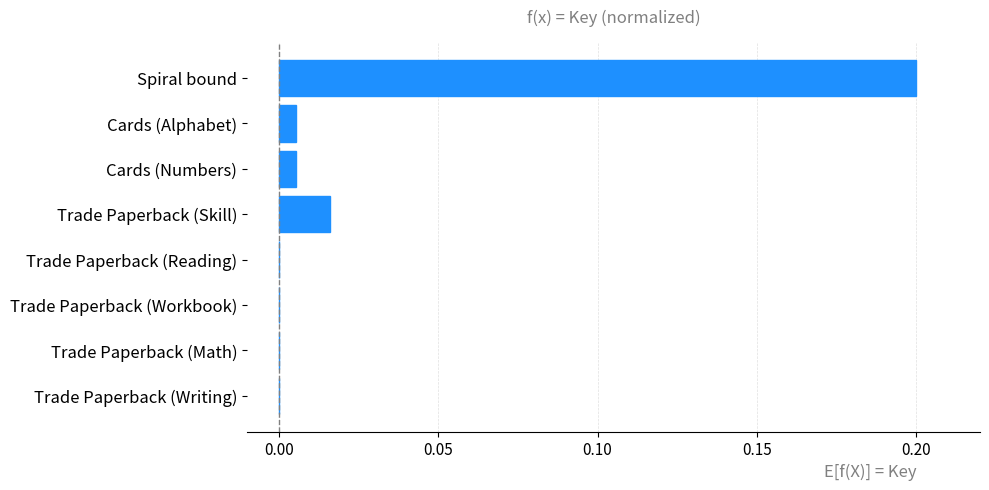

True or false: the data shows 0.1 at Trade Paperback (Math).

False